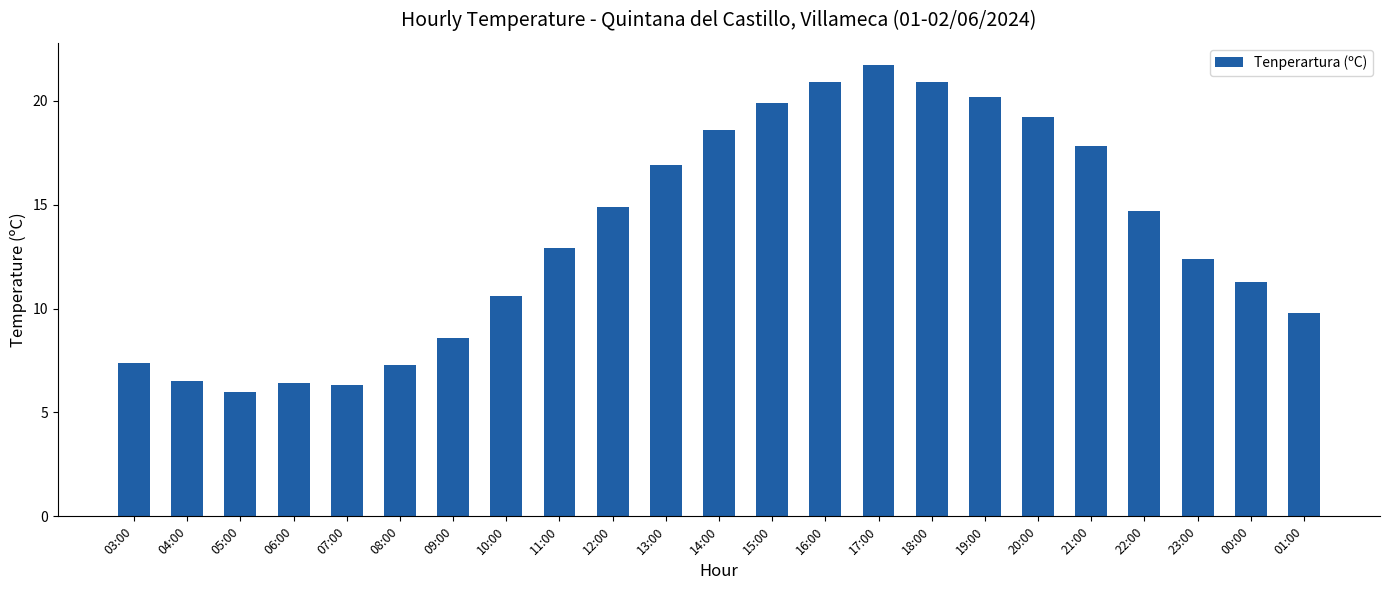

What position from the left is 16:00?

14